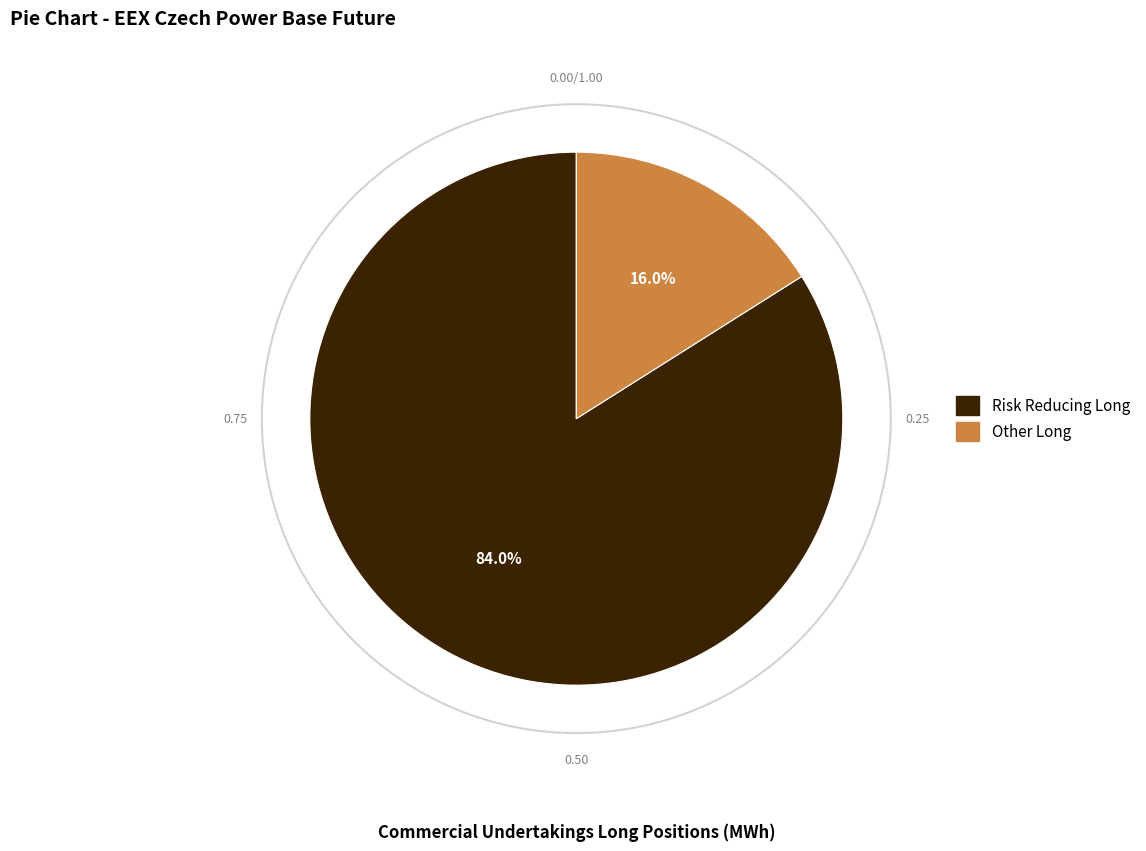

Count the number of slices in the pie.

2